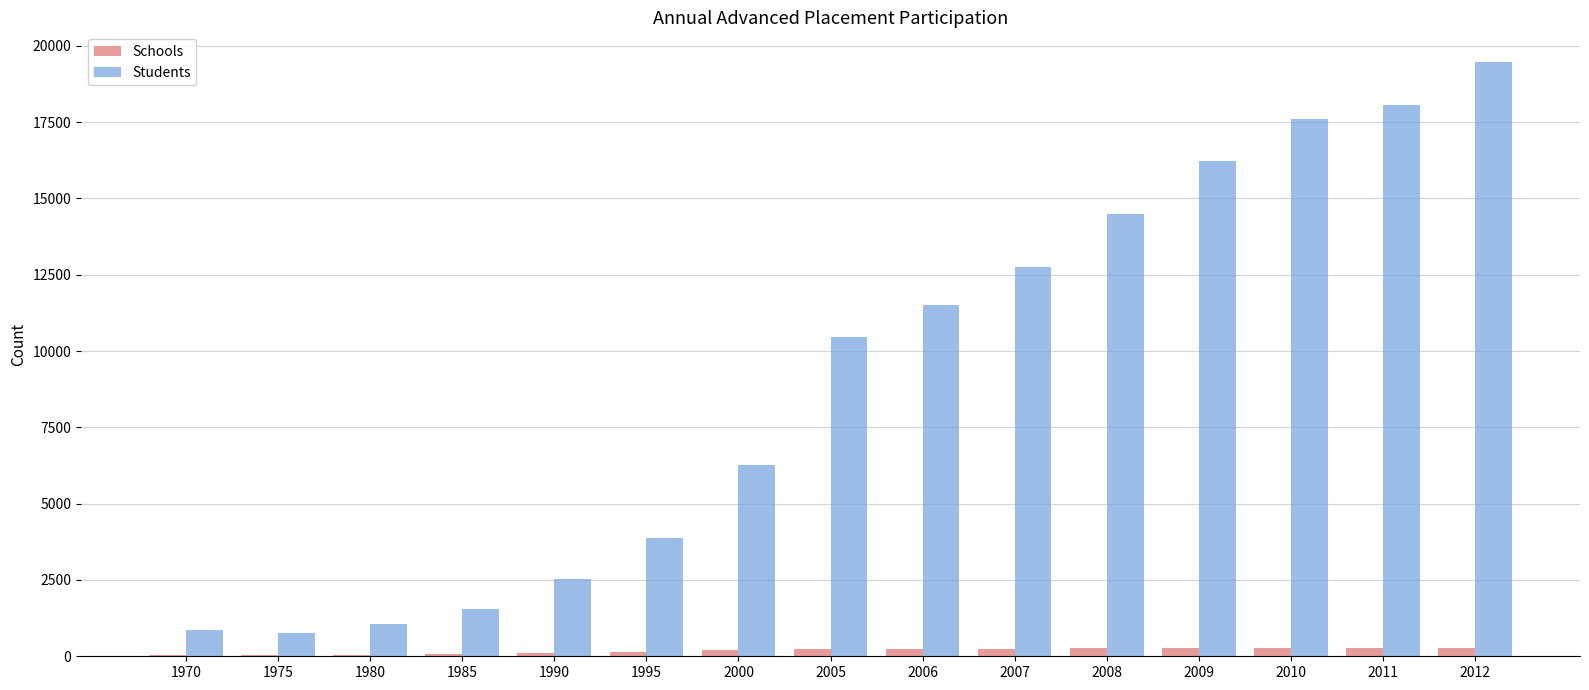

Are the bars horizontal?

No